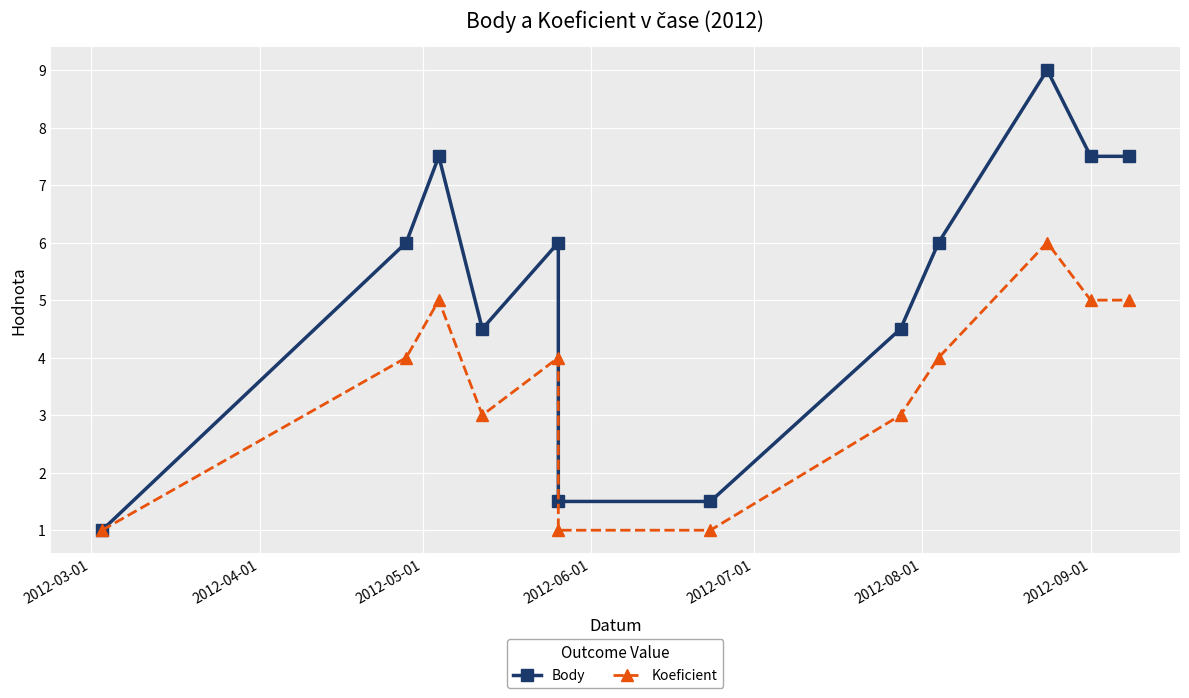

Which category has the lowest value across all series?

2012-03-01